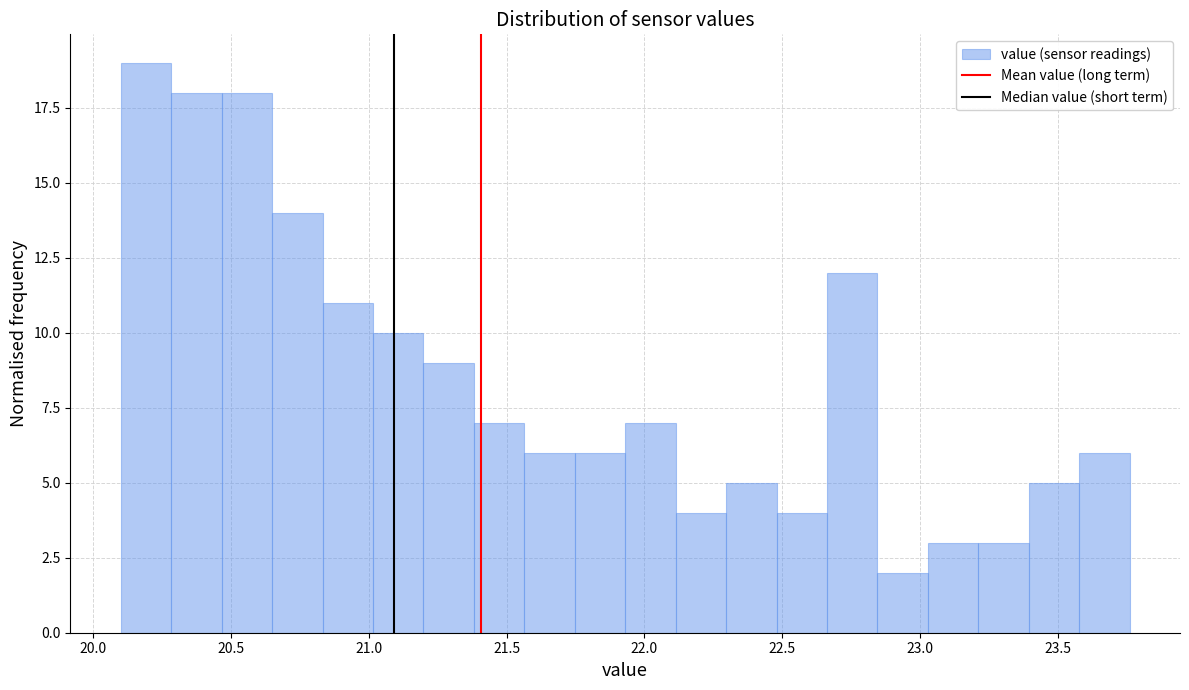

Read against the x-axis, roughly where is the centre of the tallest bar?

20.20